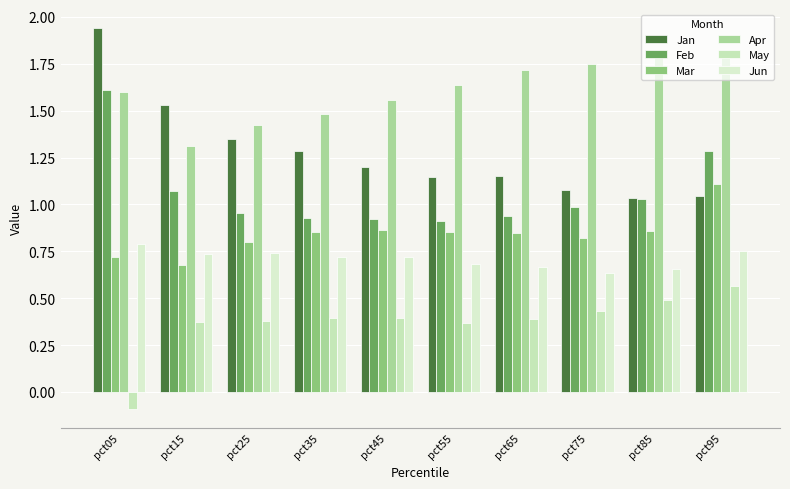

What is the difference between the Jan values at pct75 and pct15?

0.5